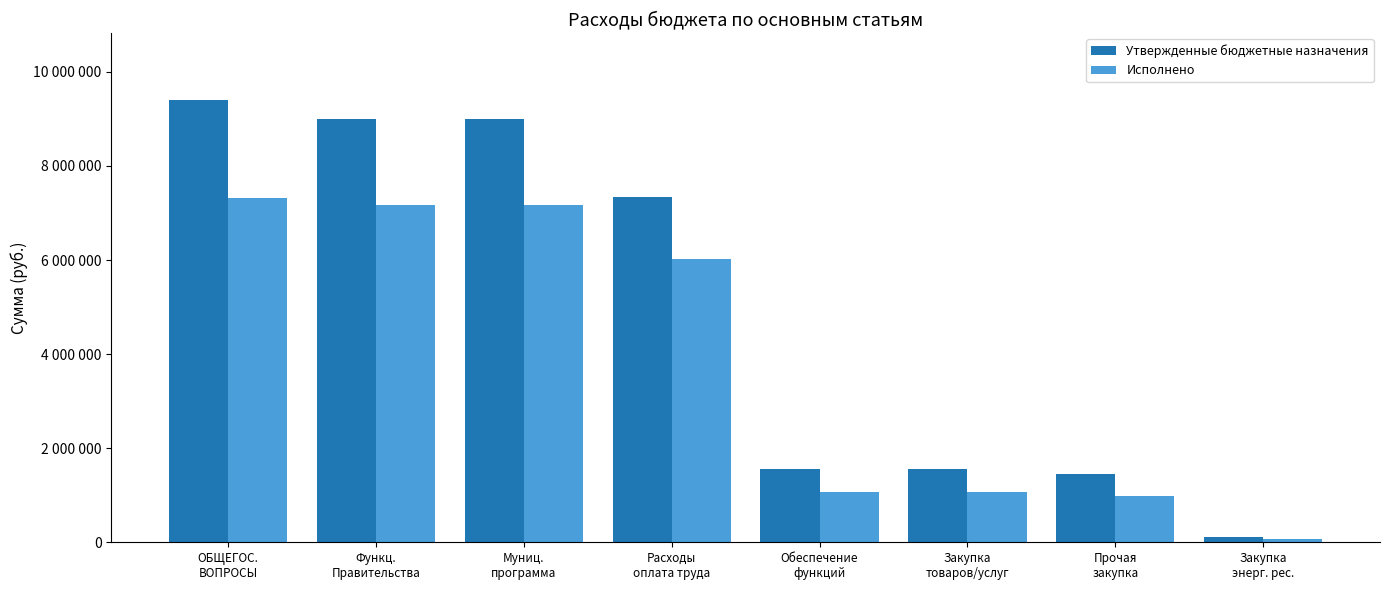

At which label does Исполнено first exceed 6025661?

ОБЩЕГОС.
ВОПРОСЫ